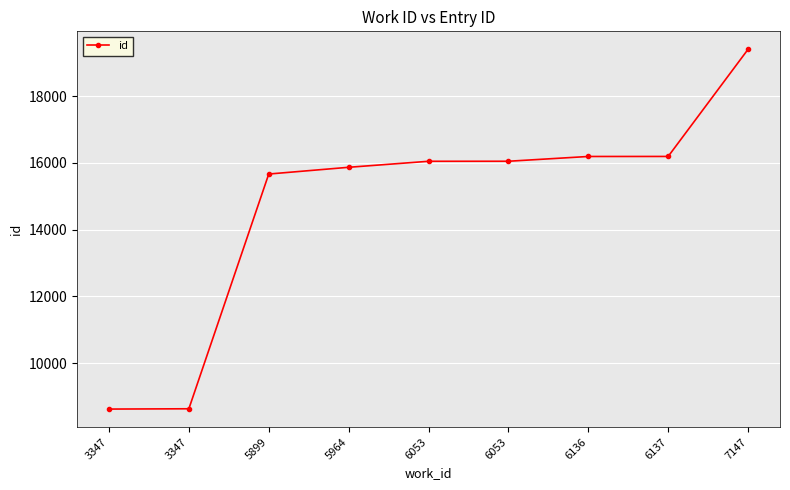

How many values are below 16045?

4